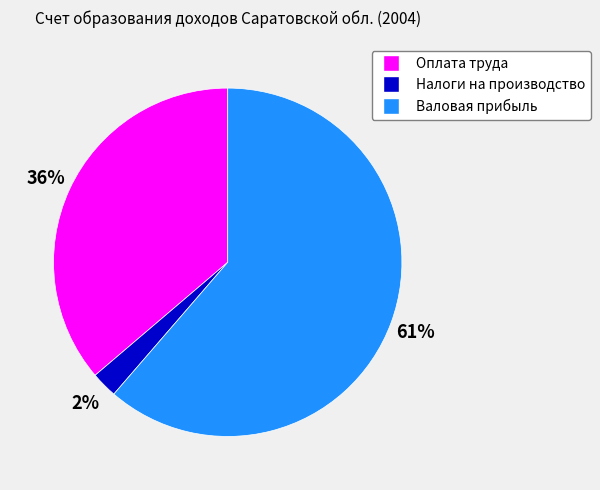

Count the number of slices in the pie.

3